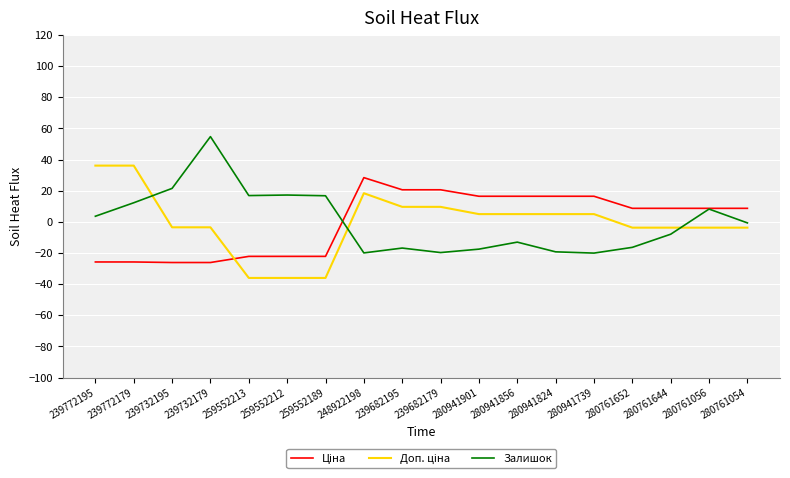

What is the total value across all series at 248922198?

26.9